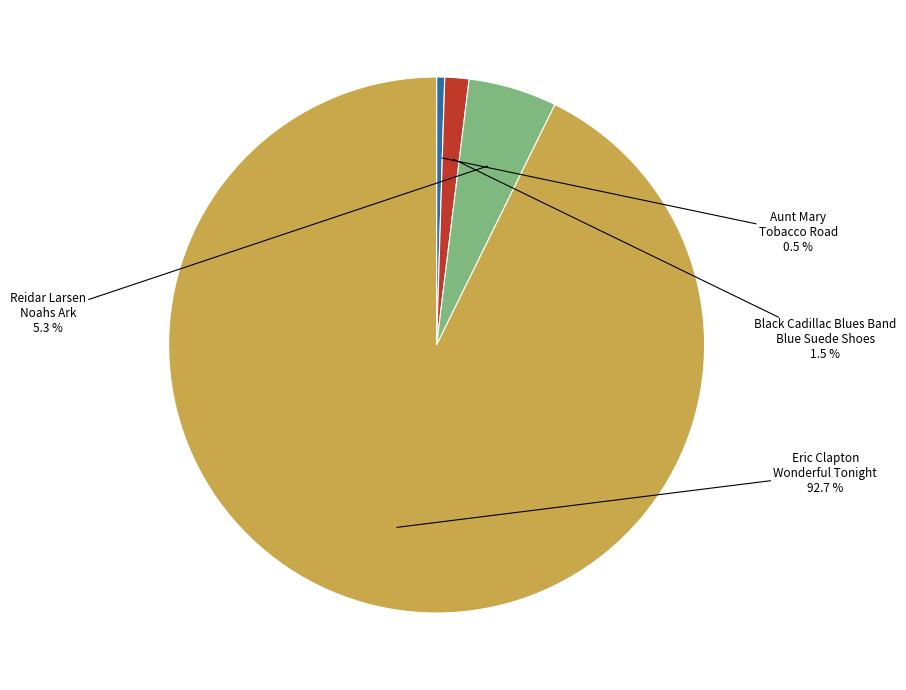

Which category accounts for the majority?

Eric Clapton Wonderful Tonight